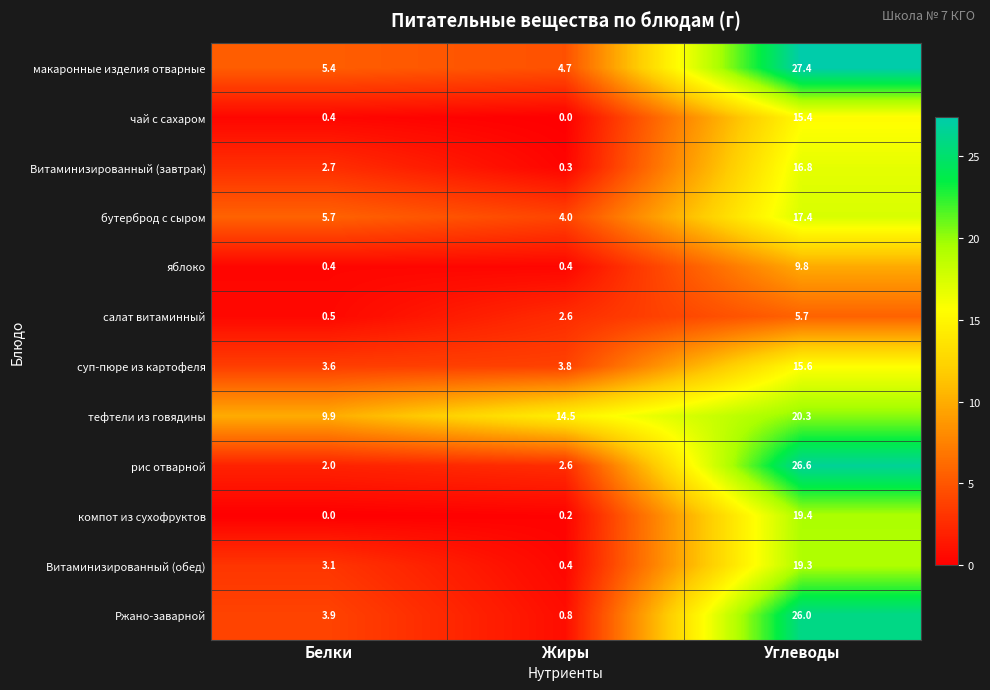

Count the number of data series in this chart.

12